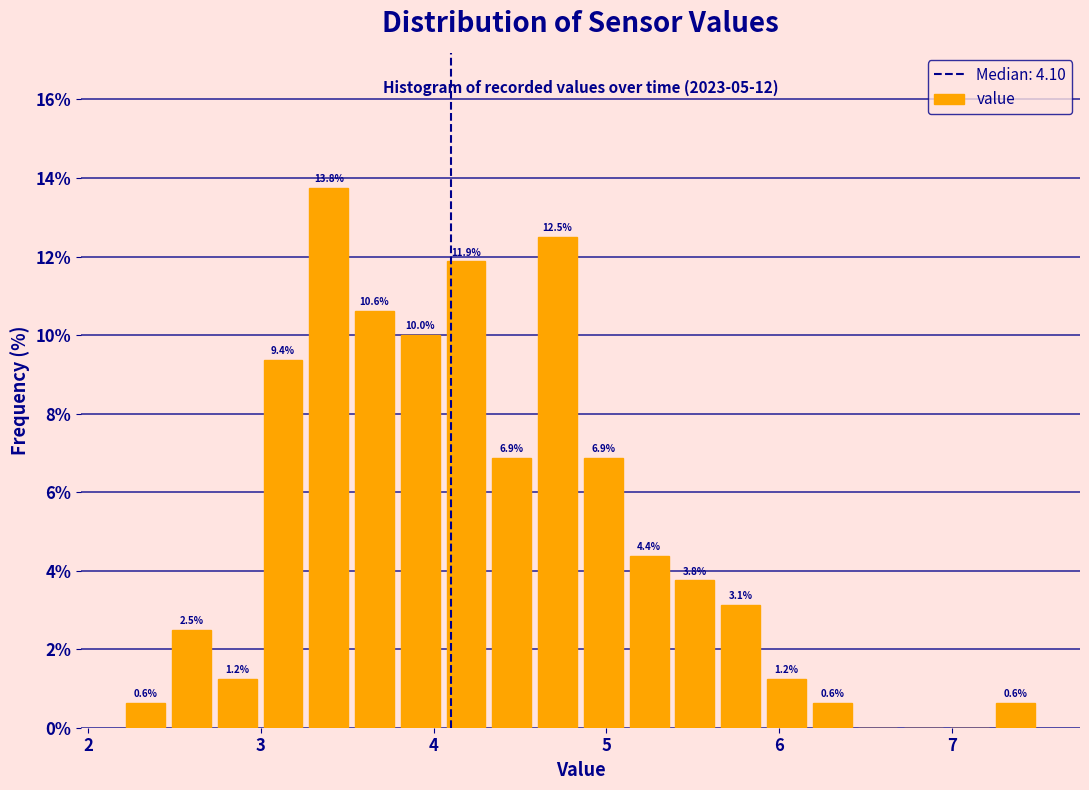

Read against the x-axis, roughly where is the centre of the tallest bar?

3.4